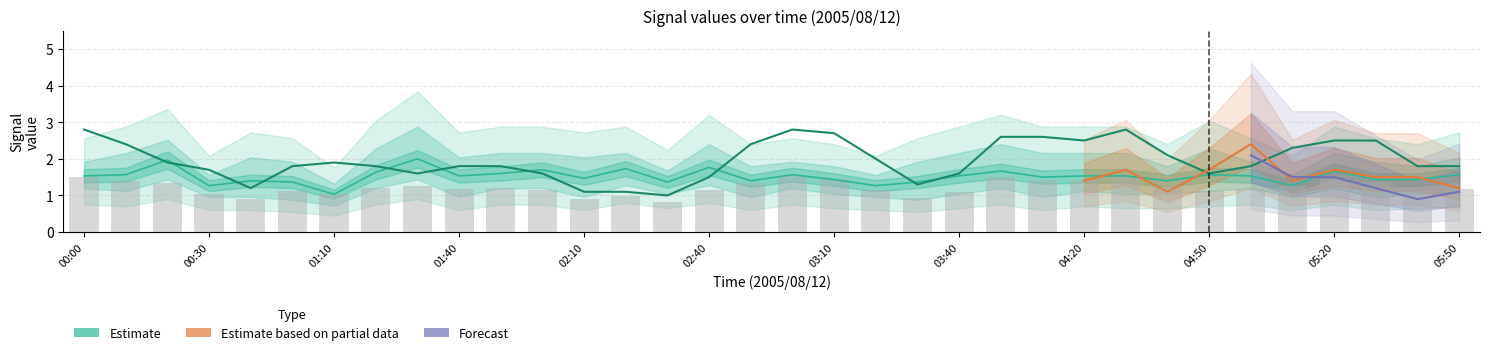

What is the difference between the 10.762 values at 00:30 and 04:20?

0.2